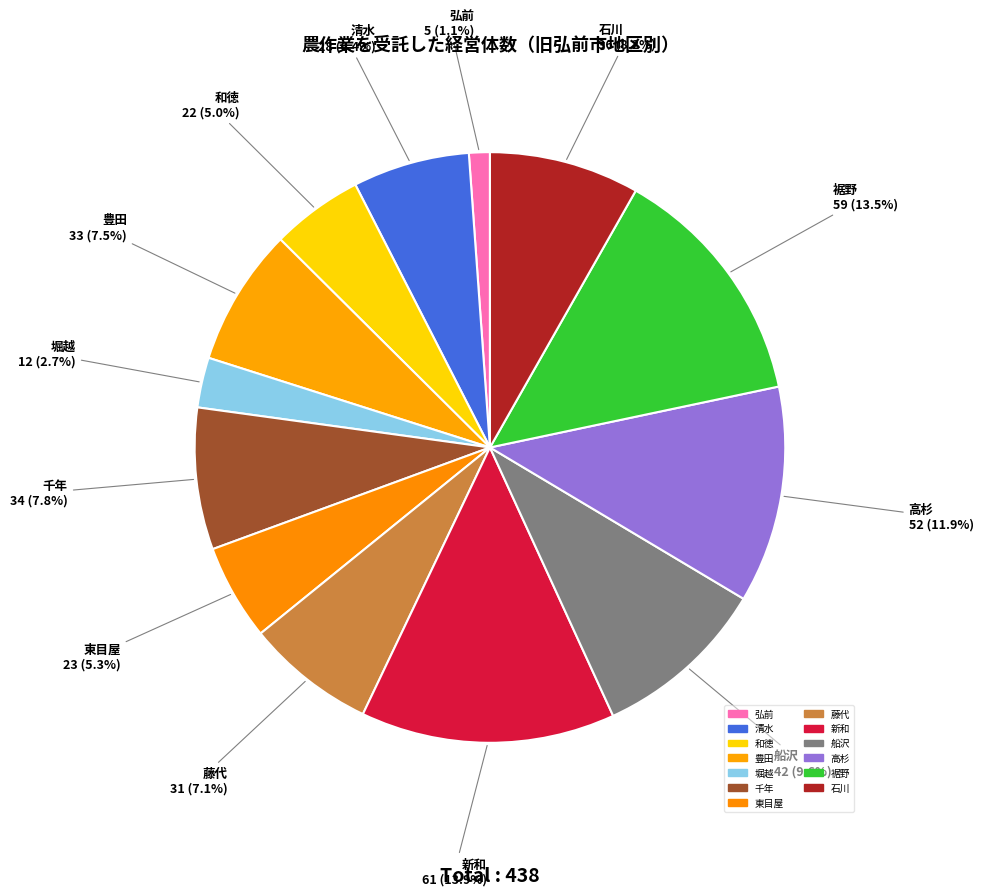

Which has a higher value, 豊田 or 東目屋?

豊田